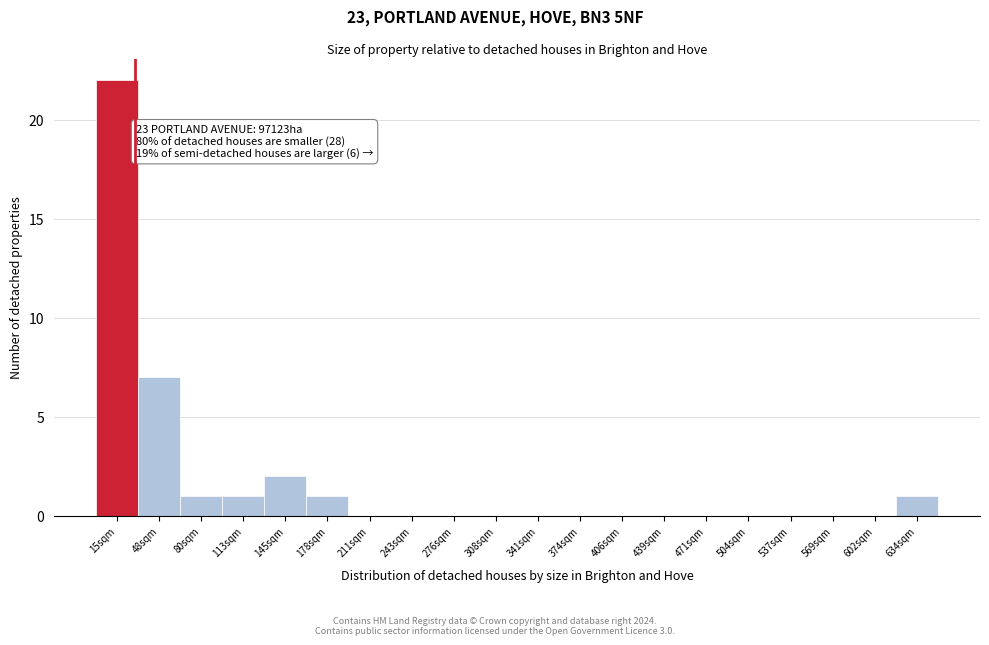

Reading left to right, extract all data points from this chart.

15sqm=22	48sqm=7	80sqm=1	113sqm=1	145sqm=2	178sqm=1	211sqm=0	243sqm=0	276sqm=0	308sqm=0	341sqm=0	374sqm=0	406sqm=0	439sqm=0	471sqm=0	504sqm=0	537sqm=0	569sqm=0	602sqm=0	634sqm=1